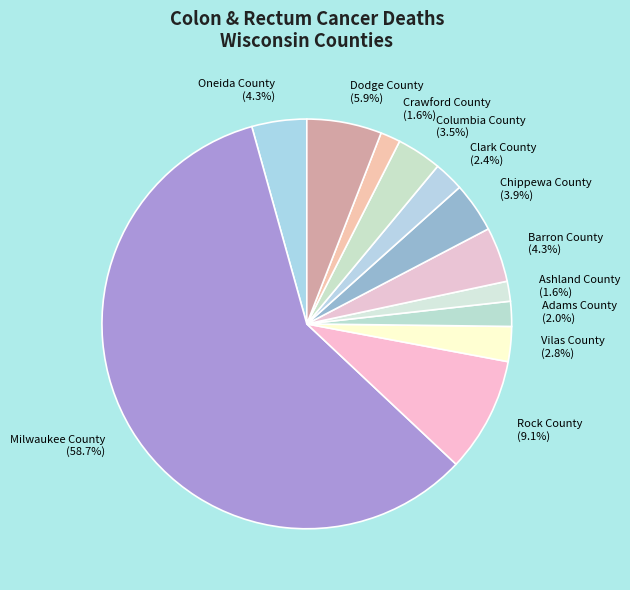

What is the ratio of the value at Columbia County to the value at Oneida County?

0.8